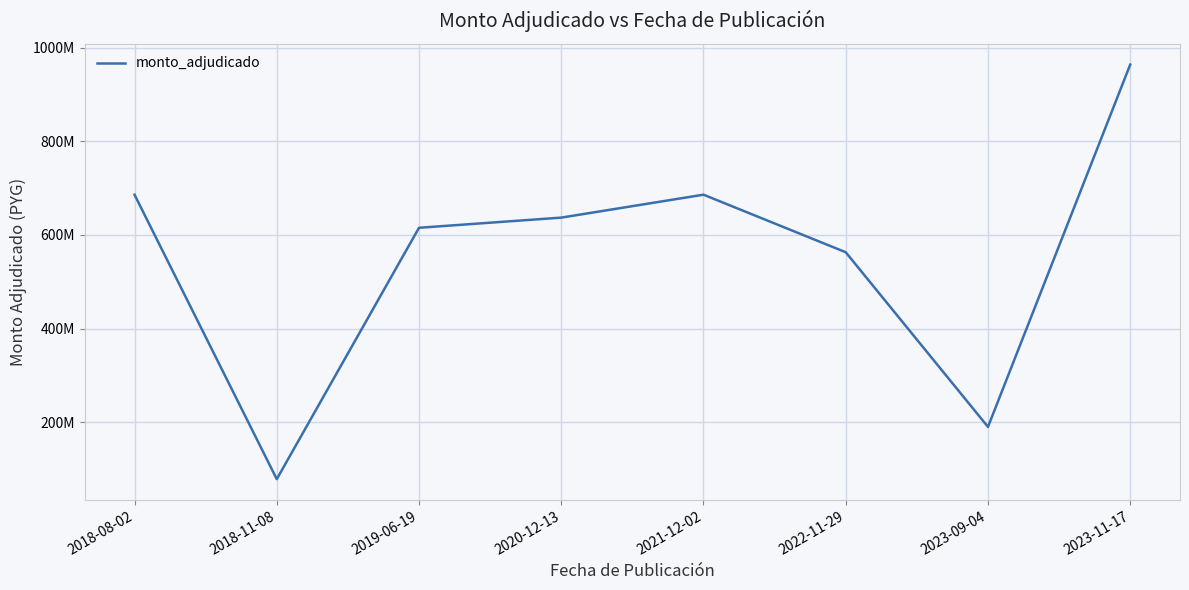

Does the chart have visible grid lines?

Yes